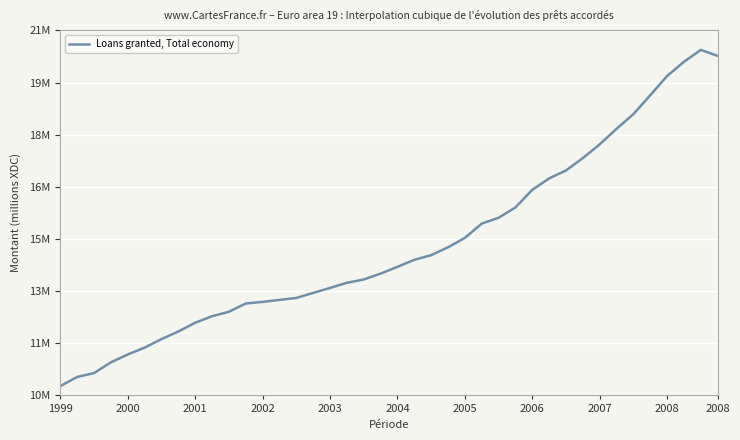

Does the chart display data point markers on the line(s)?

No